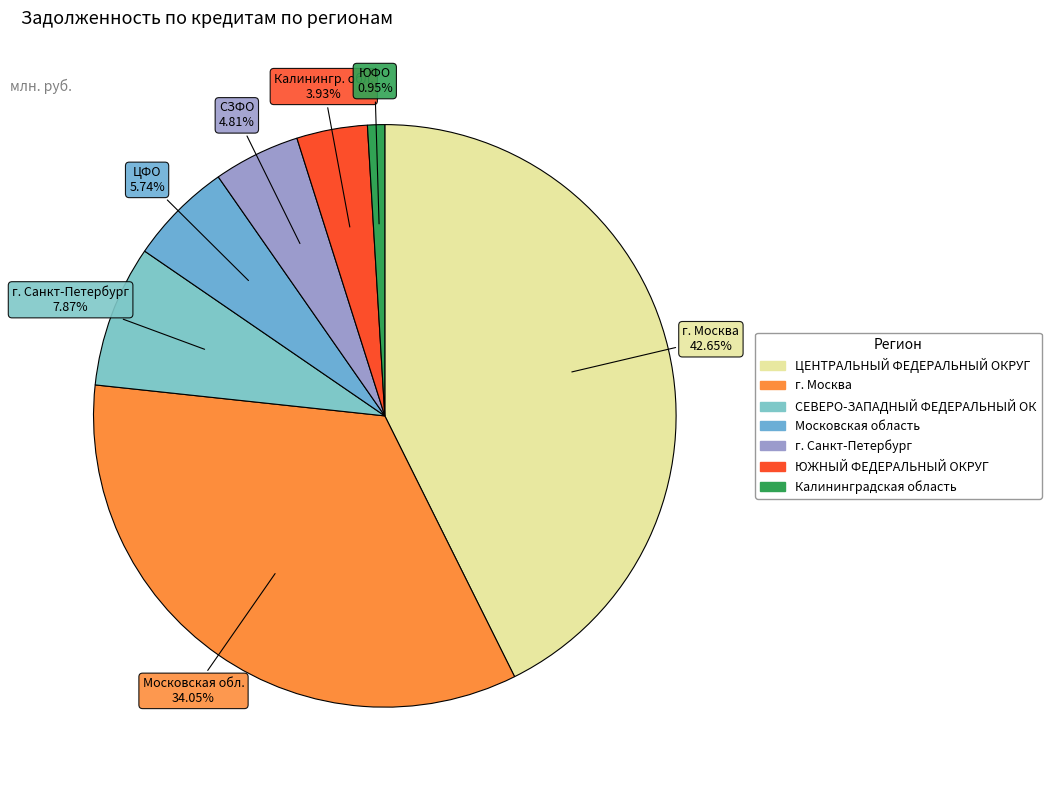

How many slices are in this pie chart?

7